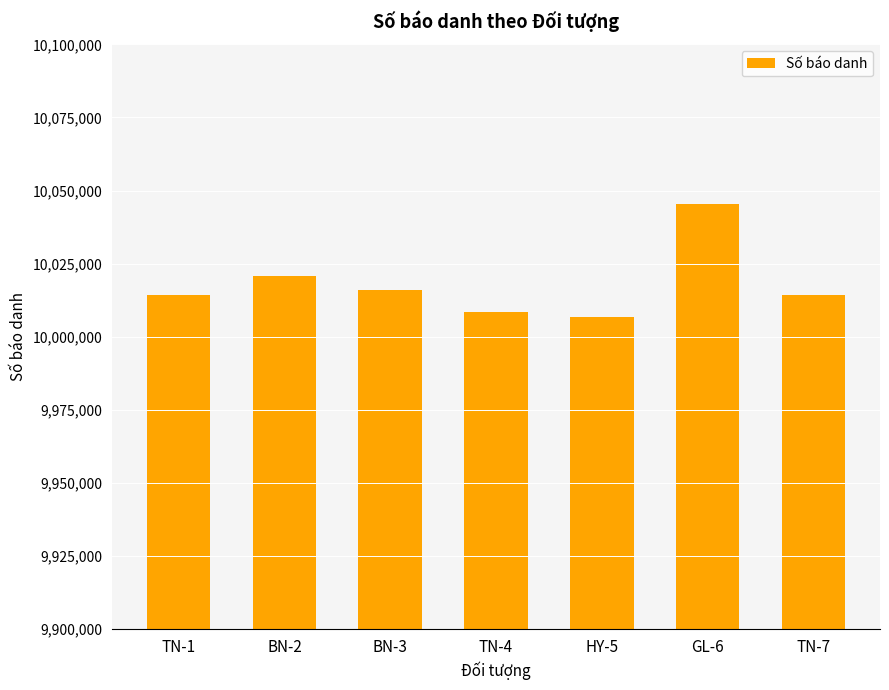

What is the change in value from GL-6 to TN-7?

-31333